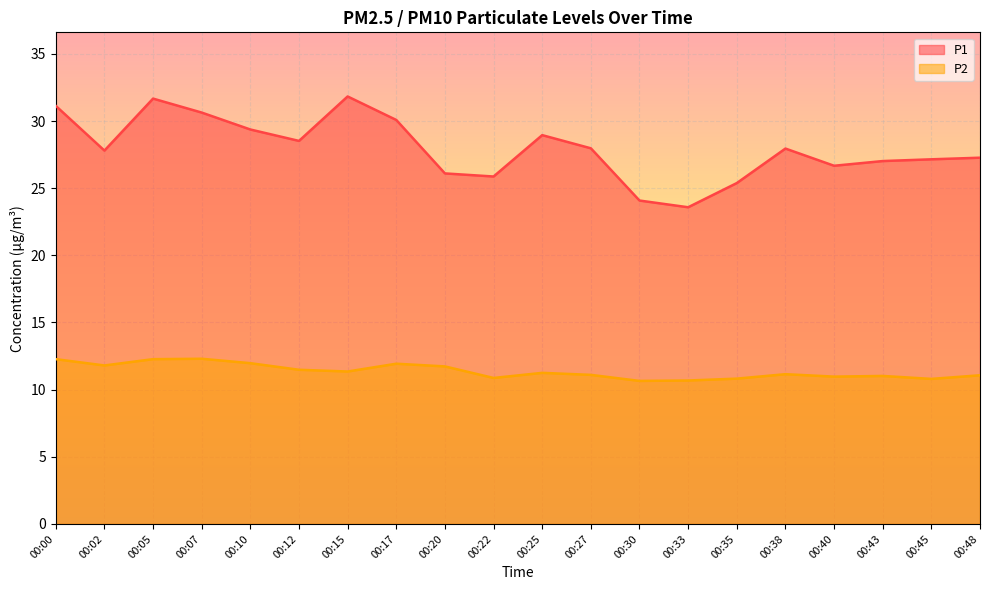

At which label does P2 reach its minimum?

00:30